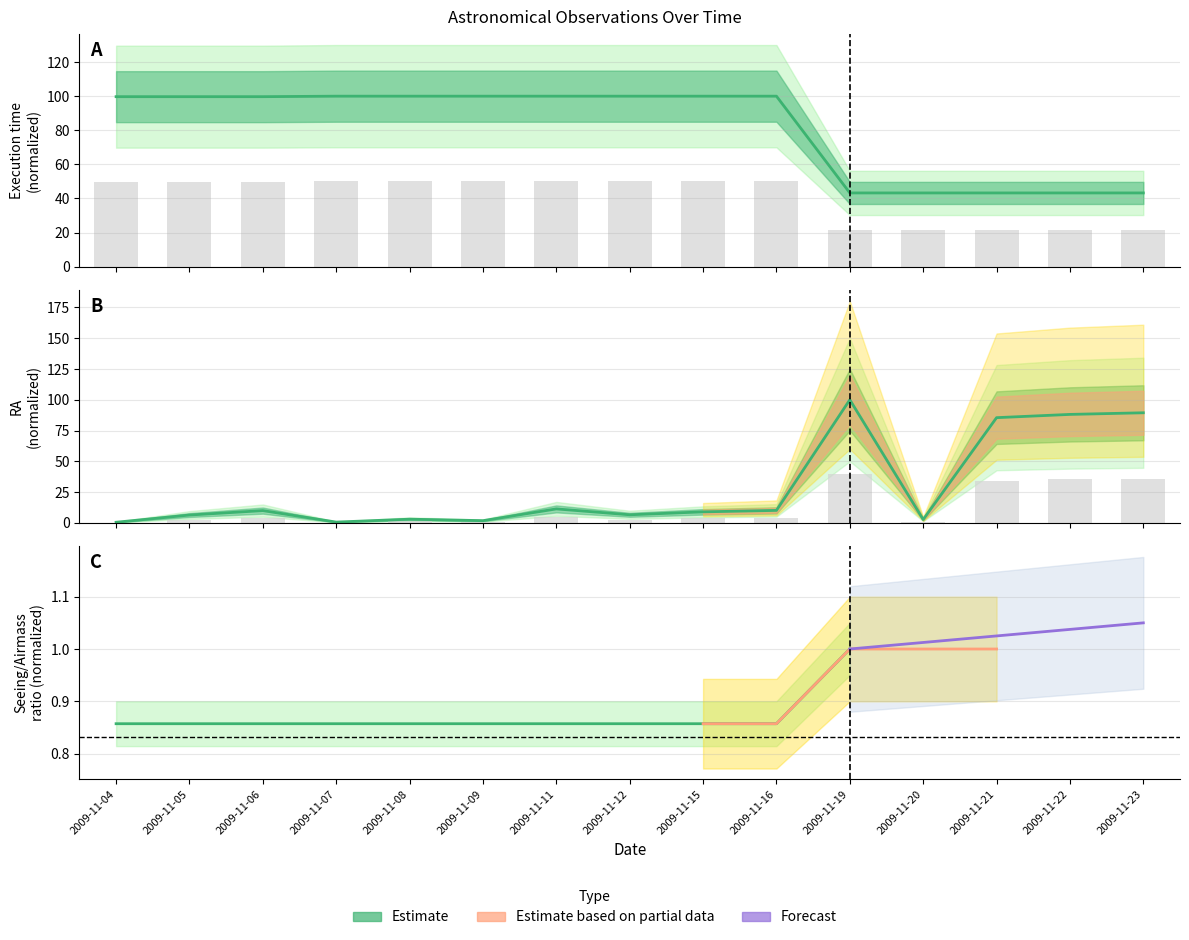

What is the difference between the second highest and minimum values in the Seeing series?

28.4